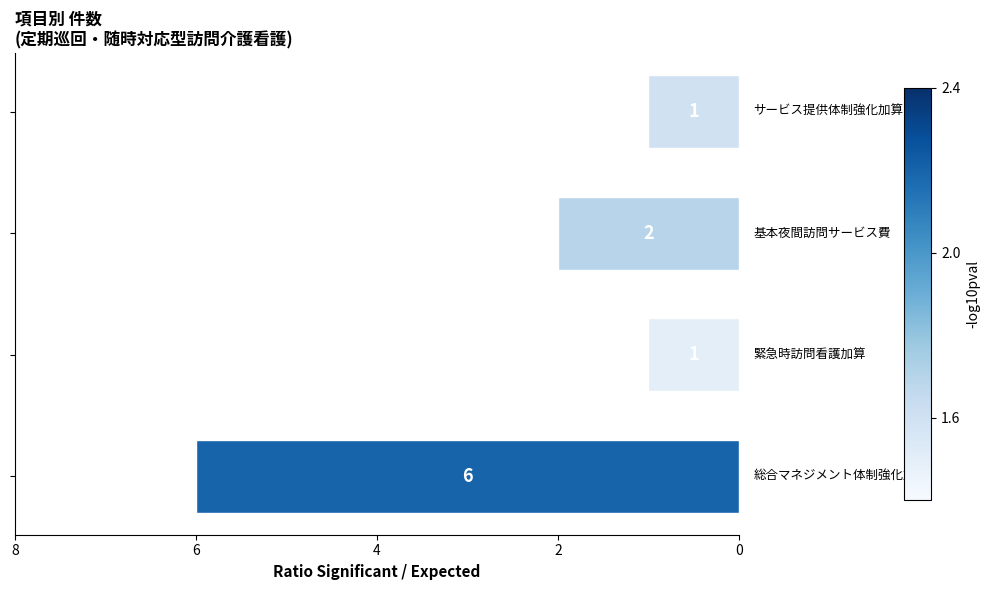

What is the difference between the maximum and minimum values?

5